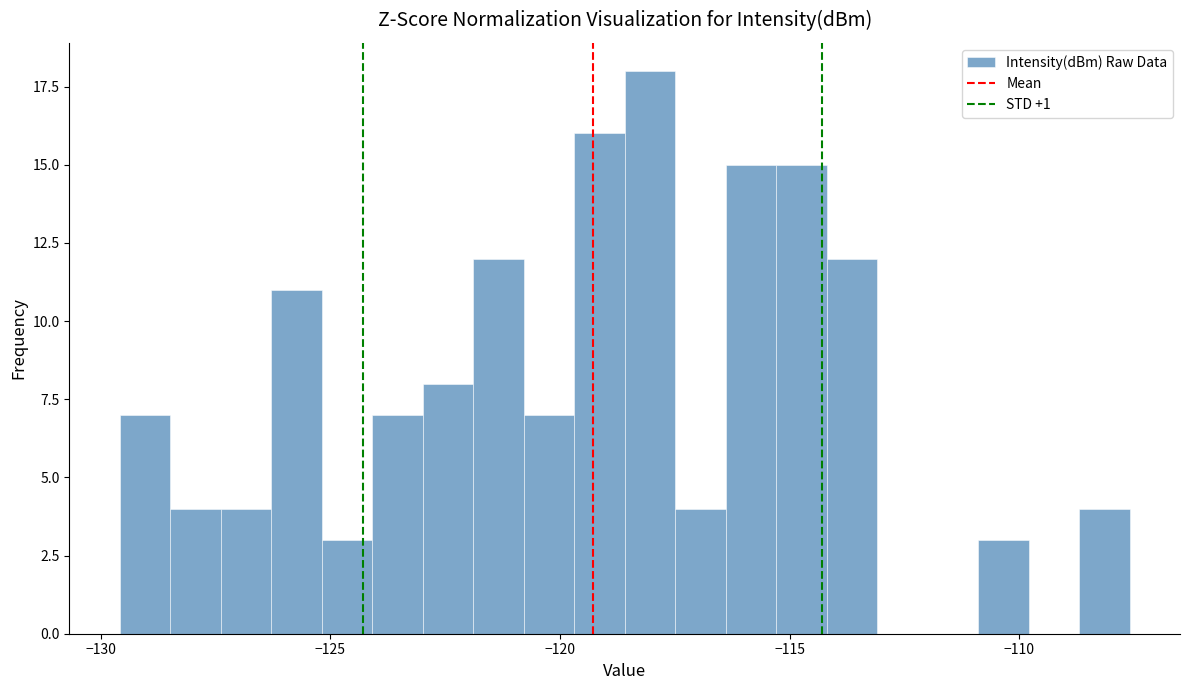

Read against the x-axis, roughly where is the centre of the tallest bar?

-118.0